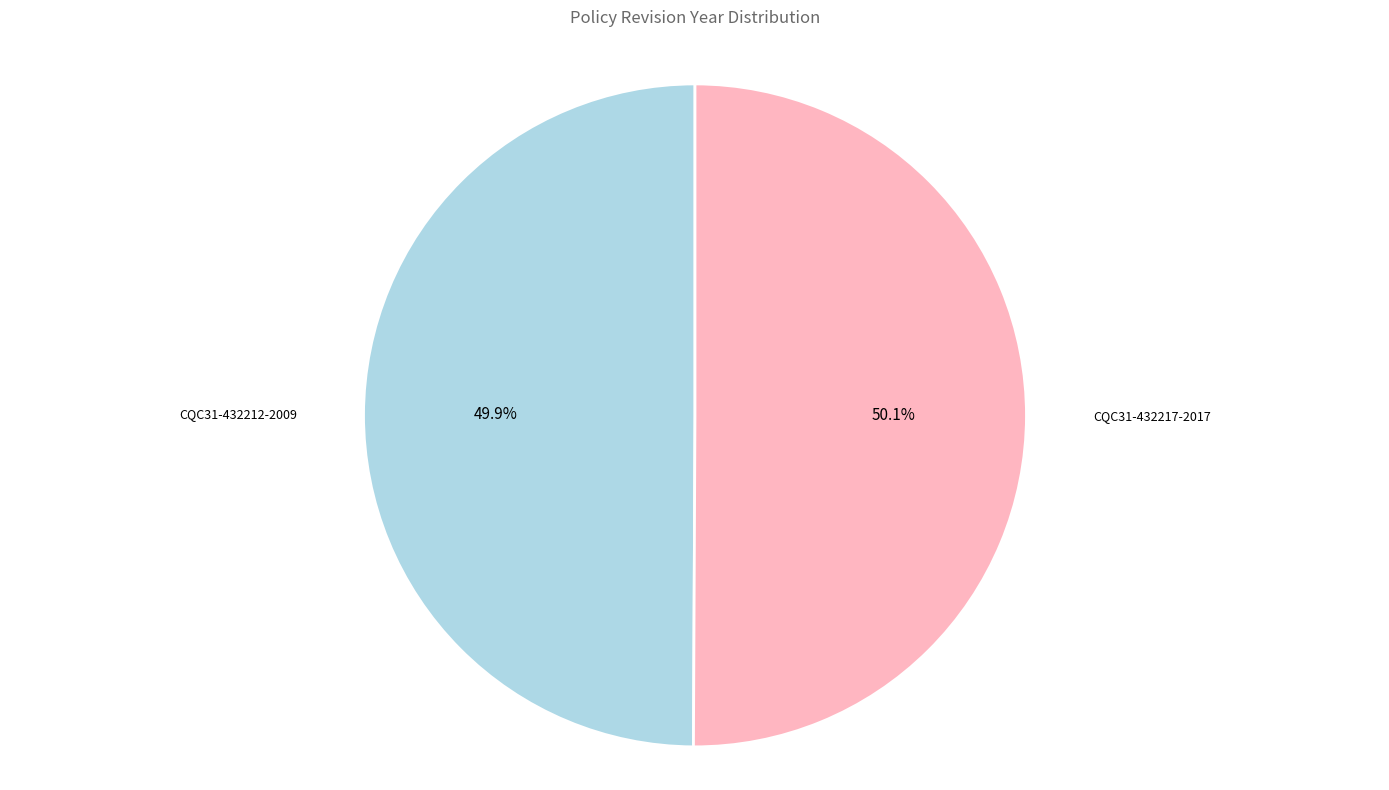

Does any single category account for the majority?

Yes